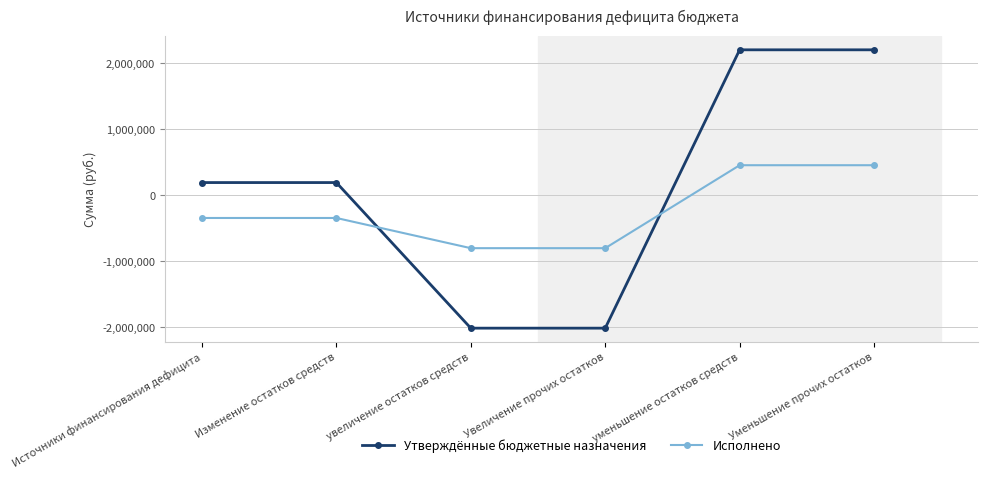

The Исполнено series shows -799486.9 at увеличение остатков средств. True or false?

True